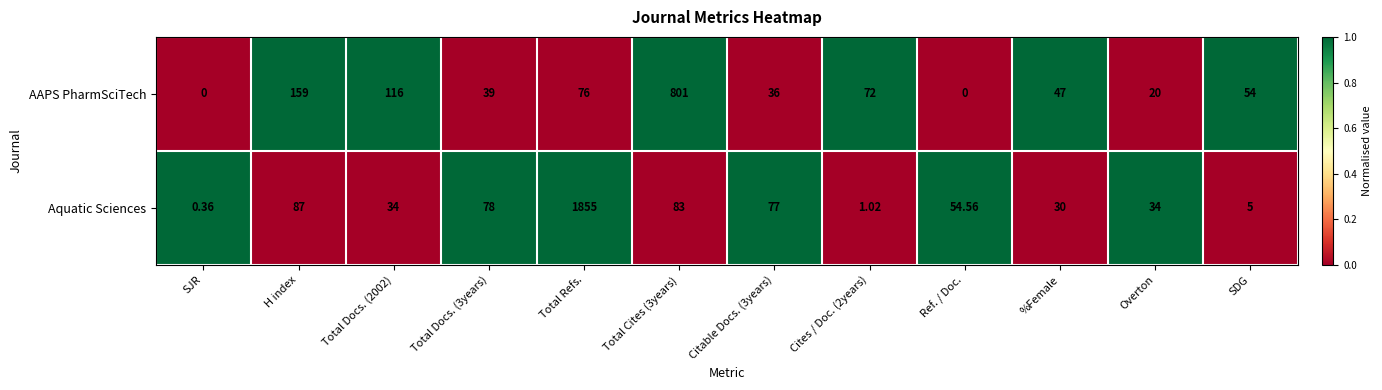

Which series has the largest total across all categories?

Aquatic Sciences